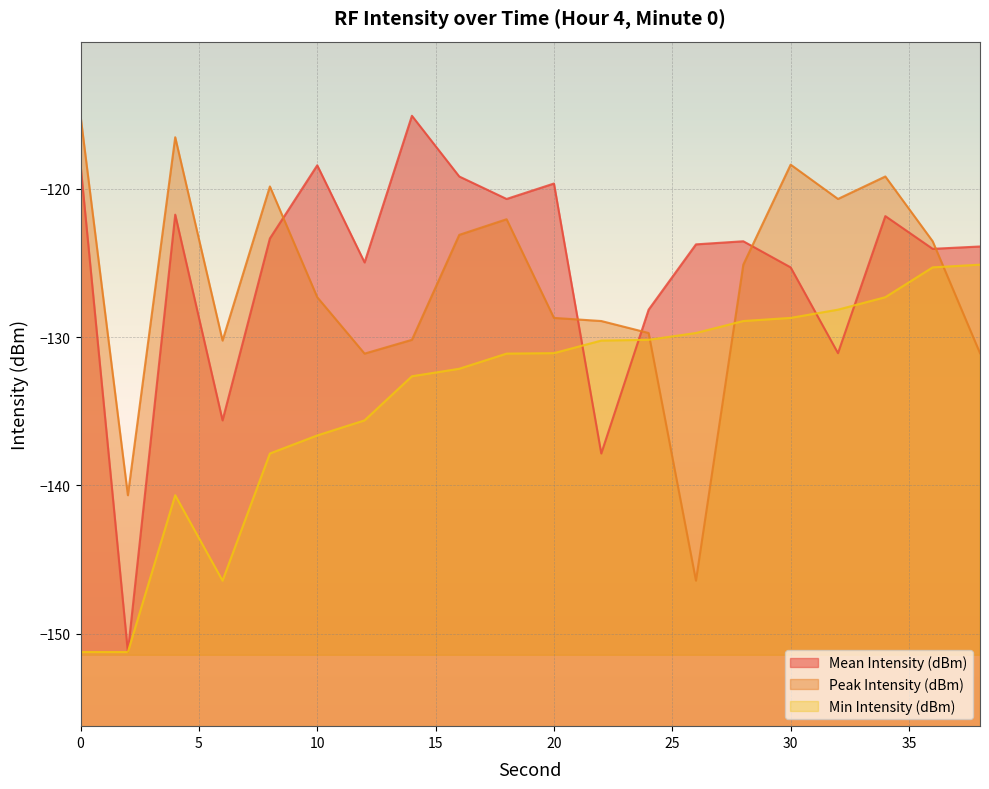

How many intersections are there between Peak Intensity (dBm) and Min Intensity (dBm)?

3